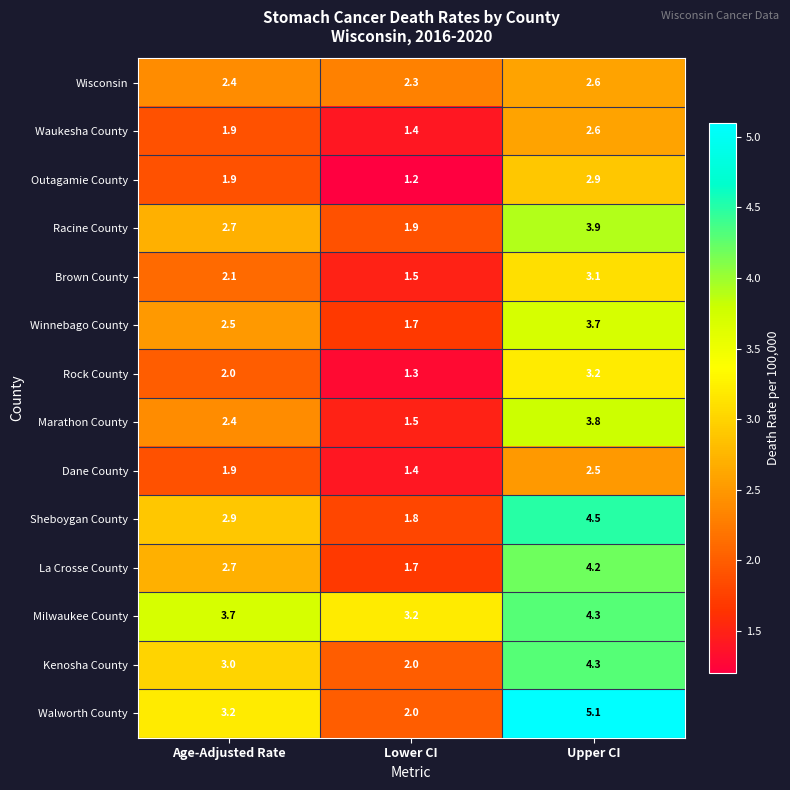

At how many categories does at least one series exceed 1?

3